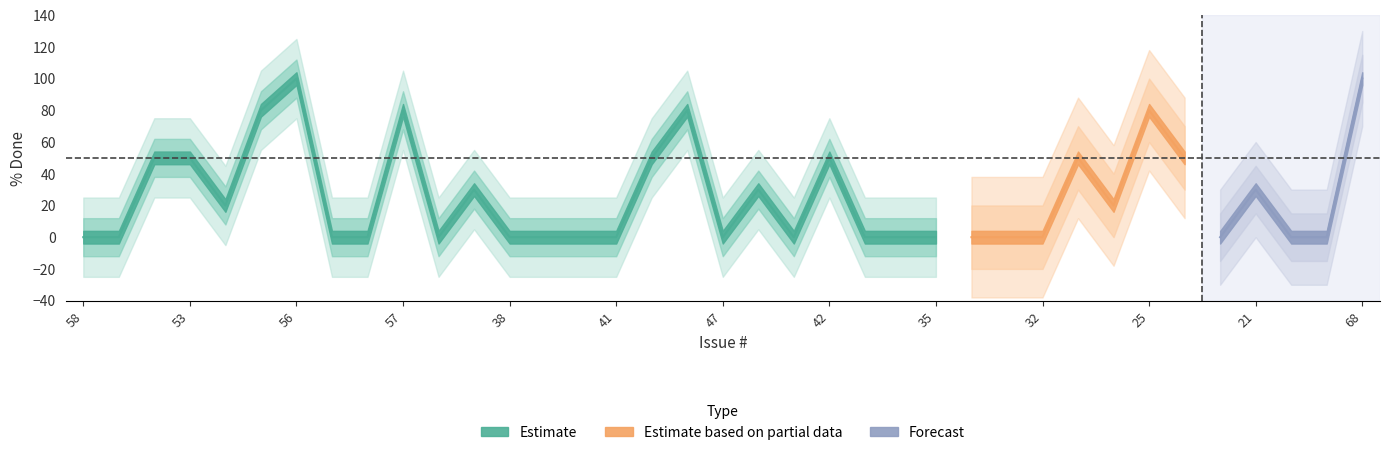

What is the difference between the maximum and minimum values?

100